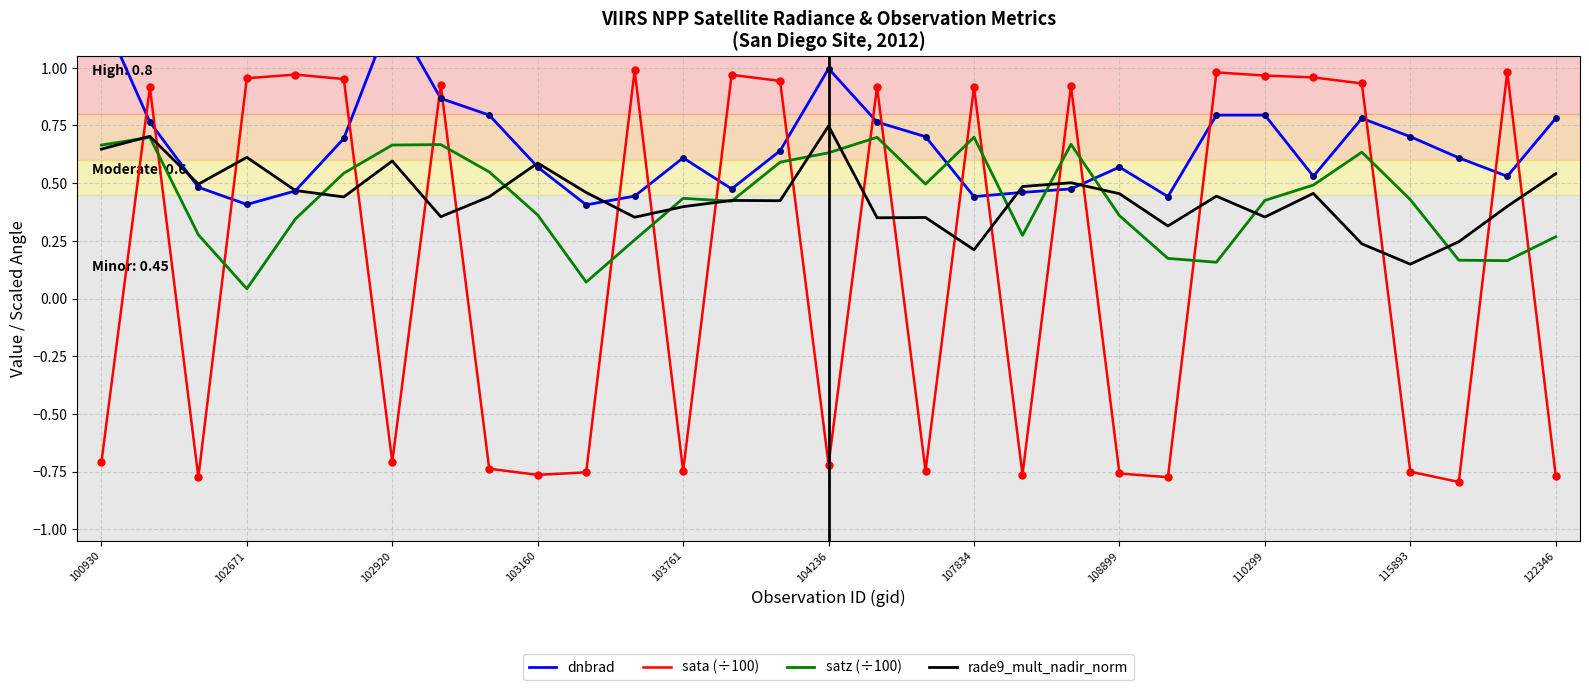

Rank the series by their maximum value, from lowest to highest.

satz (÷100), rade9_mult_nadir_norm, sata (÷100), dnbrad